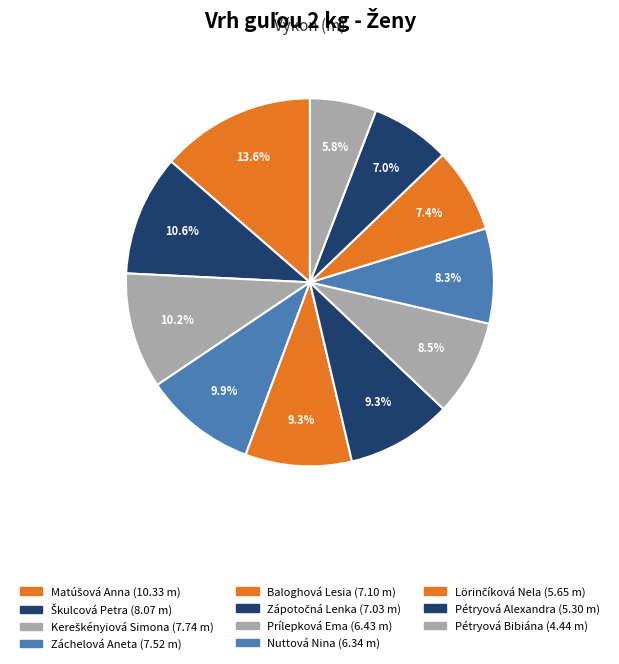

The Matúšová Anna slice represents 5% of the pie. True or false?

False